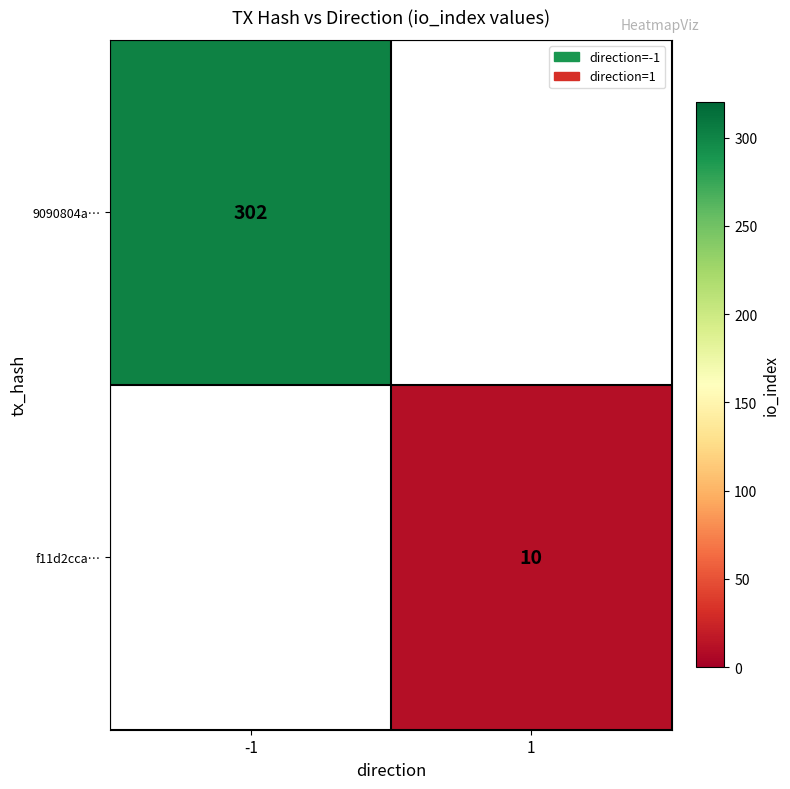

Is it true that 9090804a… equals 495 at -1?

False